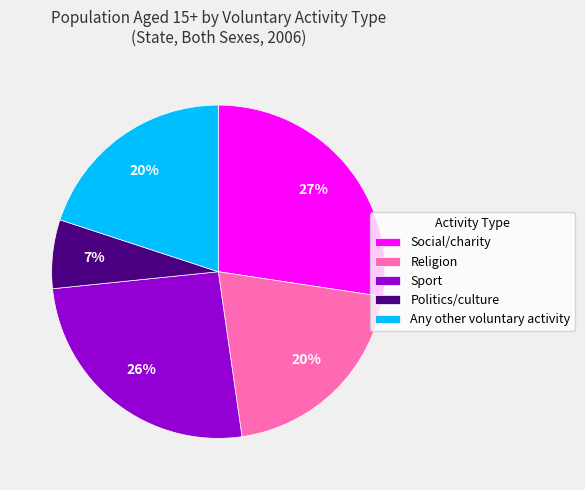

Is it true that Any other voluntary activity is 20% of the pie?

True